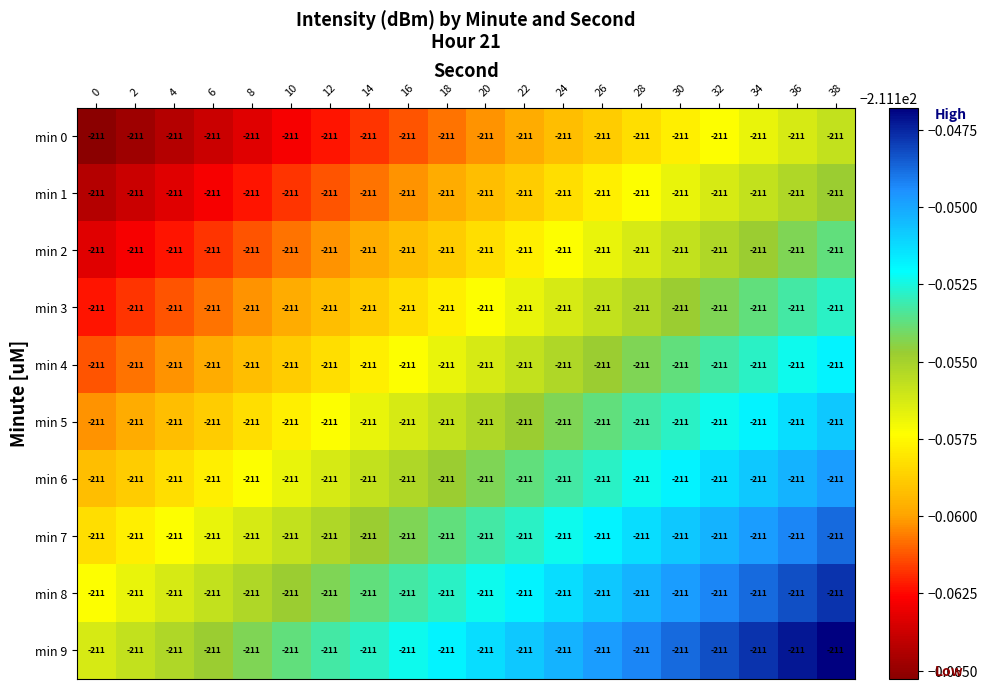

The min 6 series shows -211.2 at 22. True or false?

True